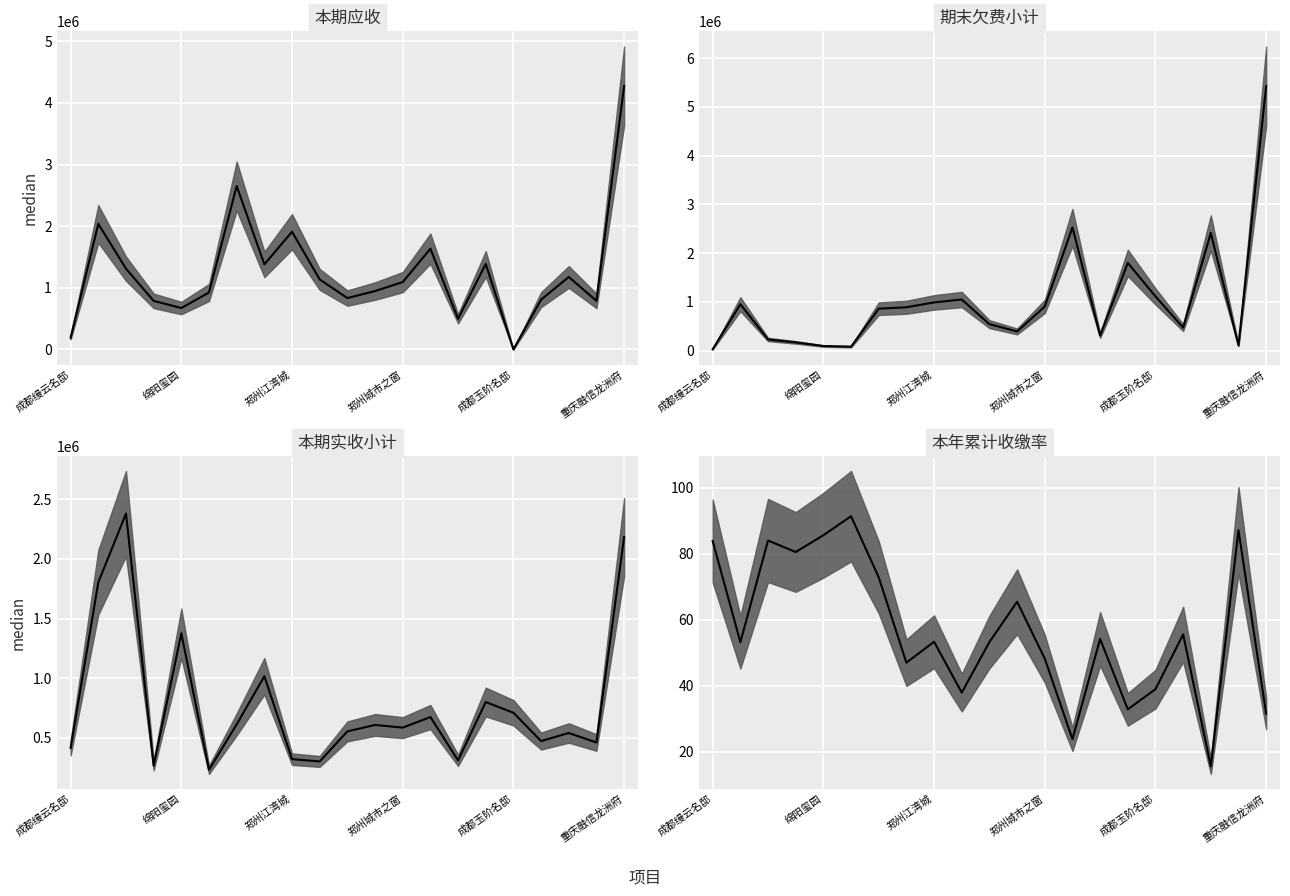

How many lines are shown in the chart?

4